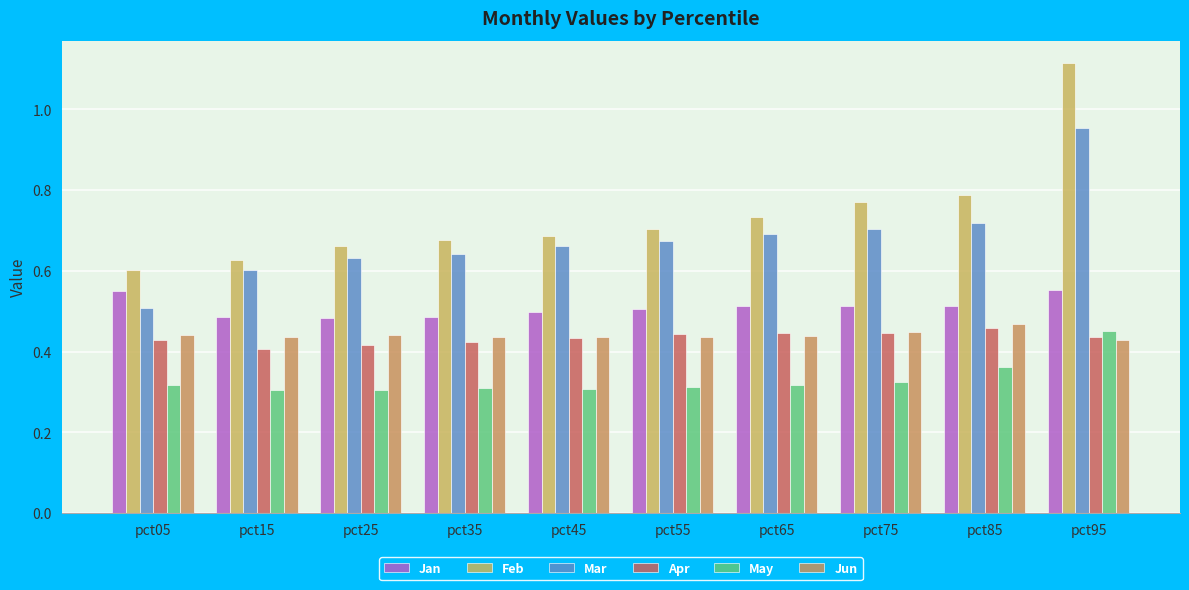

Rank the series by their maximum value, from lowest to highest.

May, Apr, Jun, Jan, Mar, Feb